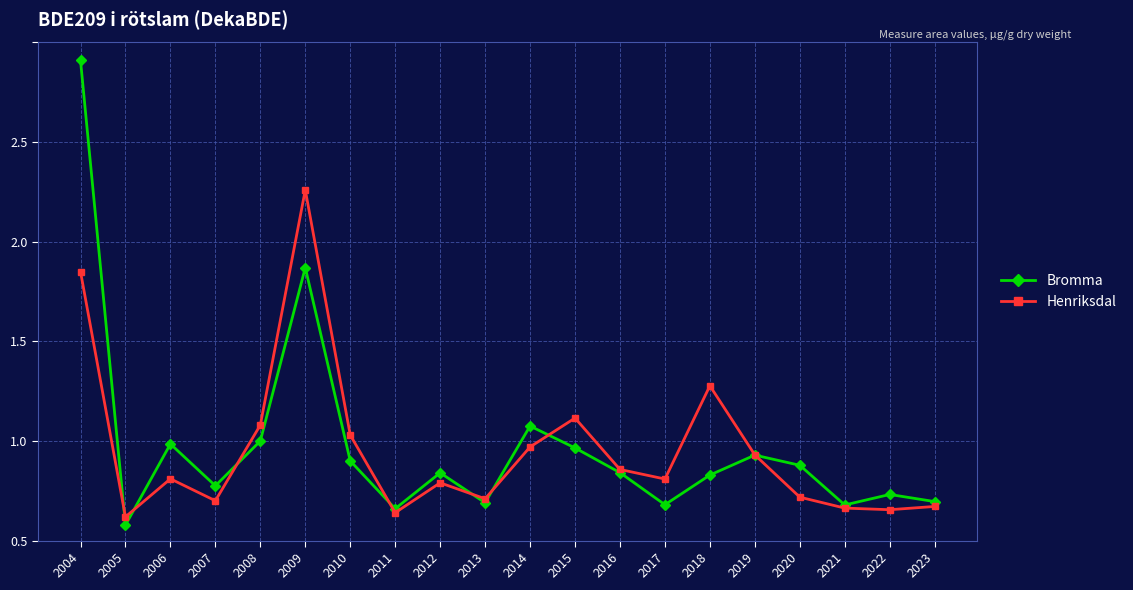

Does the chart have visible grid lines?

Yes